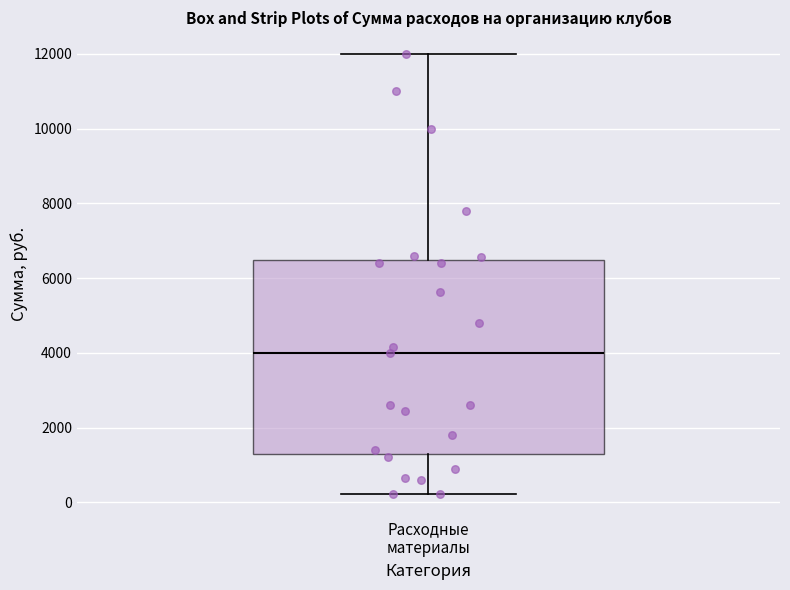

Transcribe this box plot: give where the median line is, the range the box spans, and where the two whiskers end, as read against the y-axis. The values are not printed on the chart, so give them approximately, as read against the axis.

median 4000, box 1400 to 6400, whiskers 200 to 12000